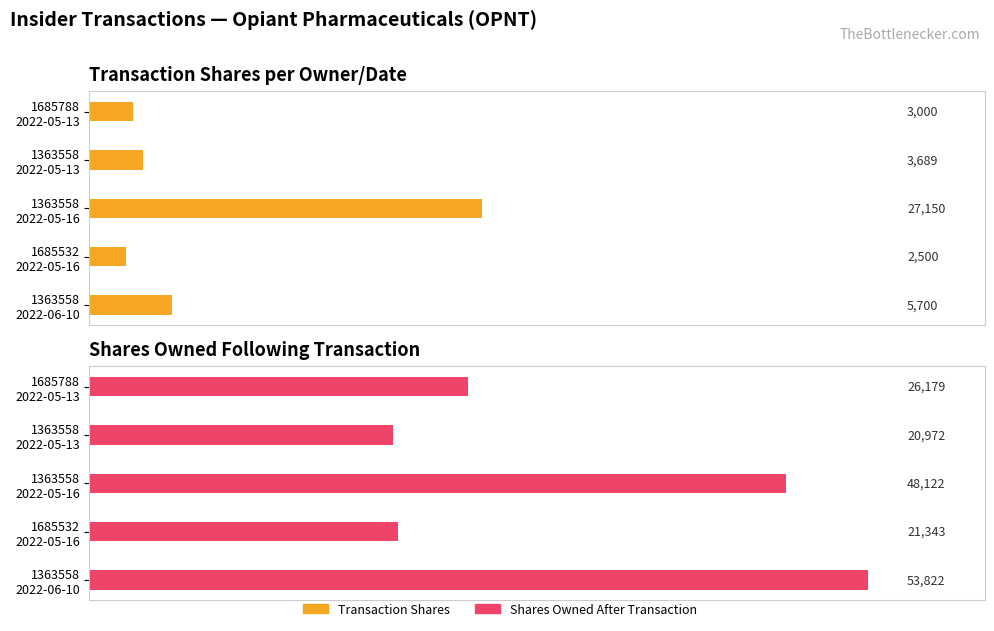

At how many categories does at least one series exceed 16515?

5